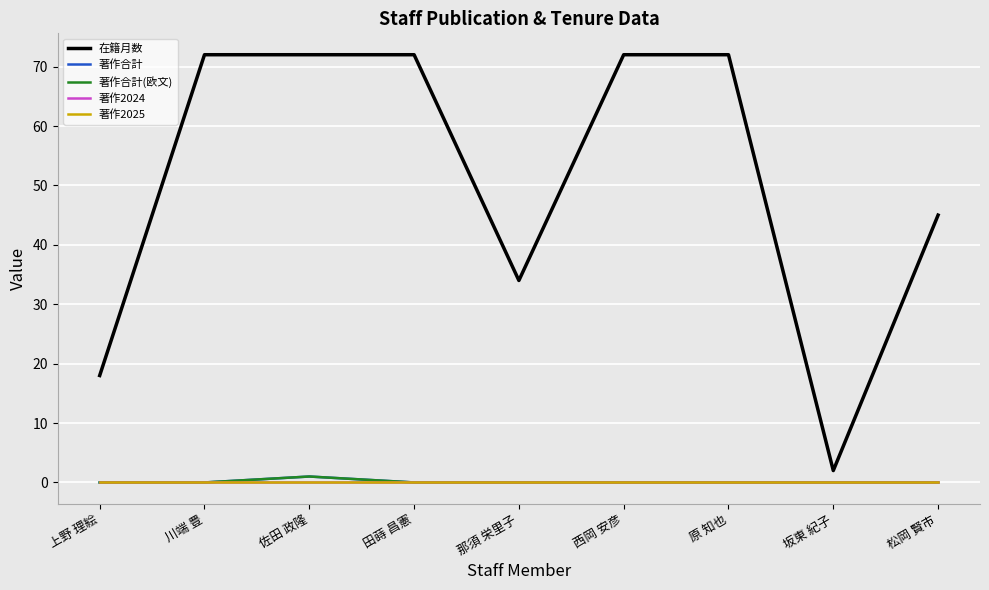

At which category does the chart reach its peak across all series?

川端 豊